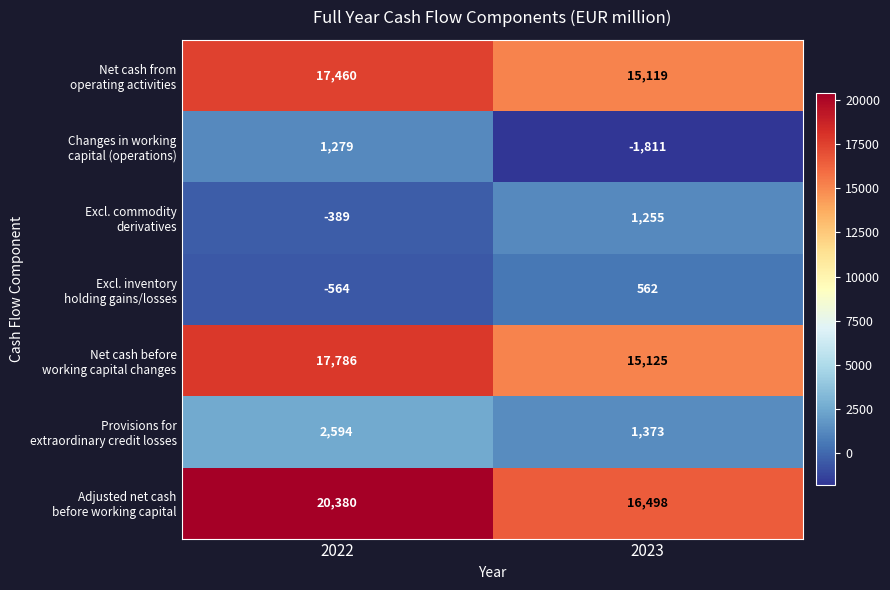

Which label corresponds to the smallest value in the chart?

2023